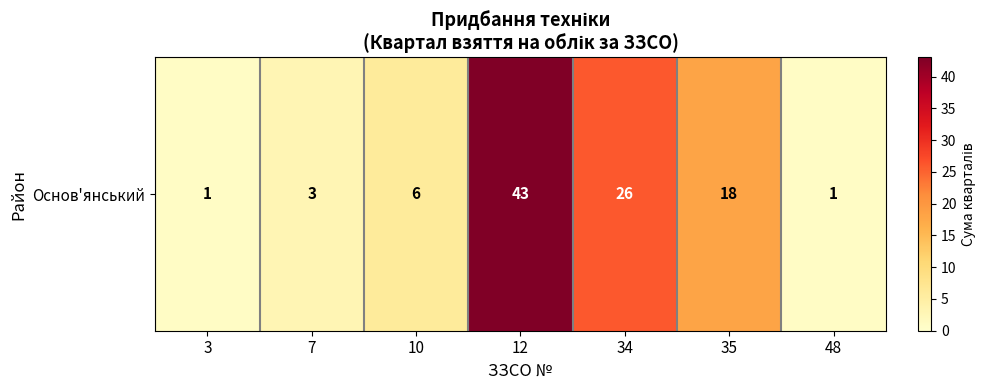

Which has a higher value, 35 or 3?

35